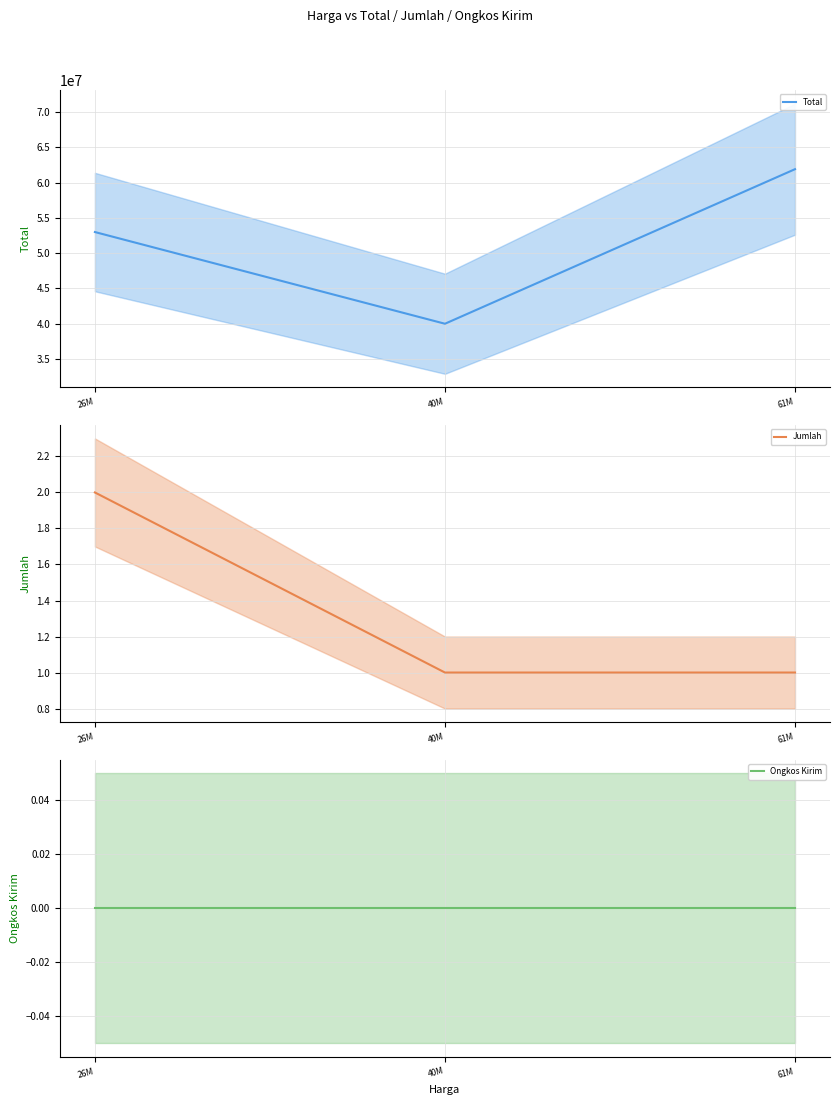

Reading left to right, what are all the values shown in this chart?

Total: 53000000	40000000	61910250
Jumlah: 2	1	1
Ongkos Kirim: 0	0	0